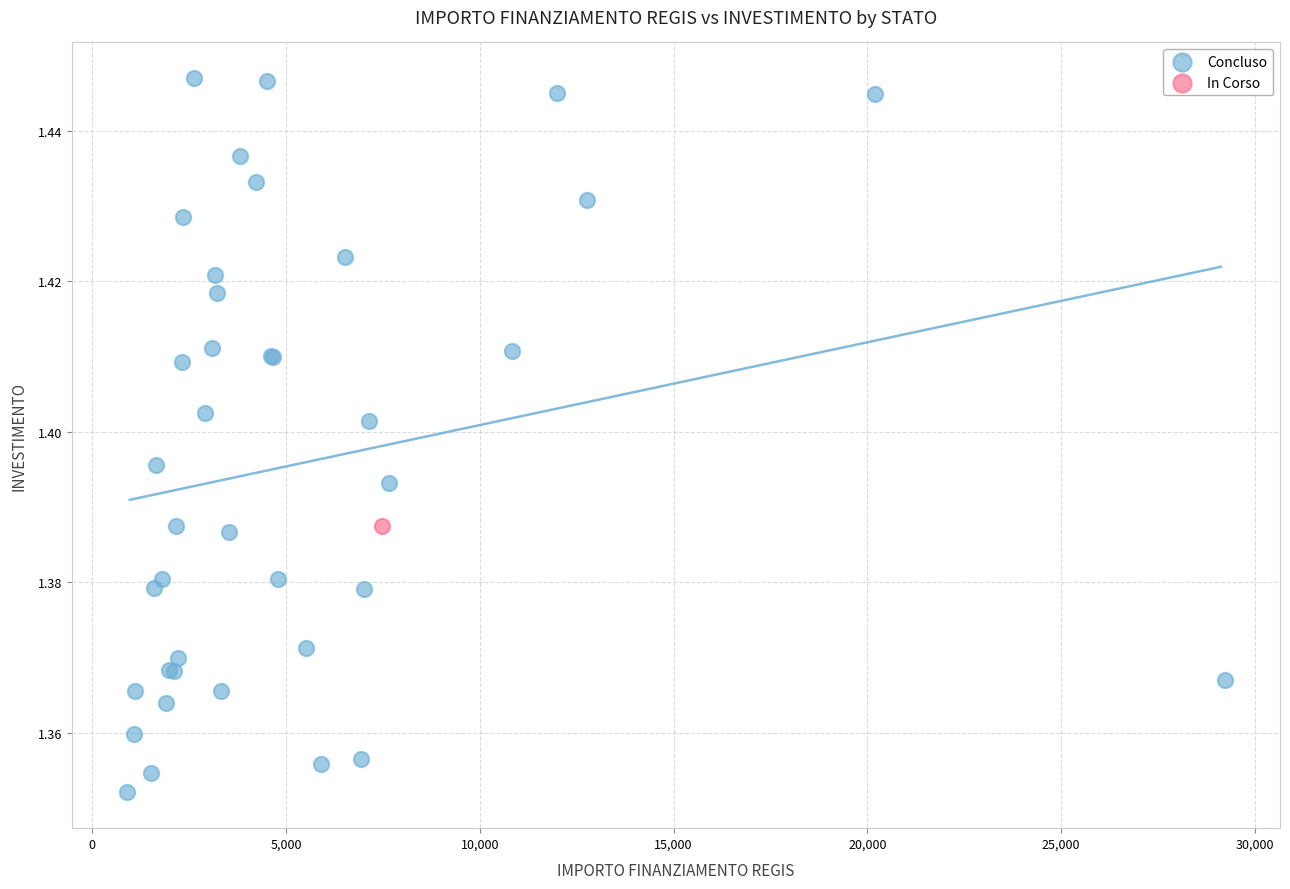

What are all the series names shown in the legend?

Concluso, In Corso